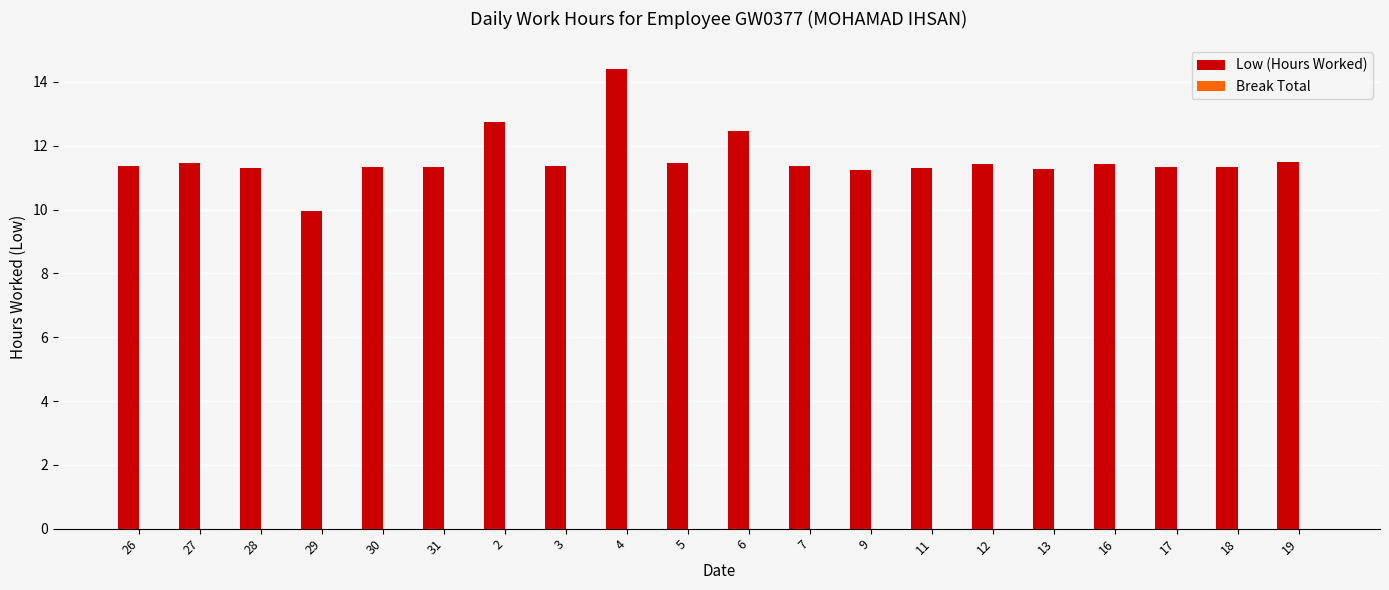

How many distinct data groups are displayed?

1